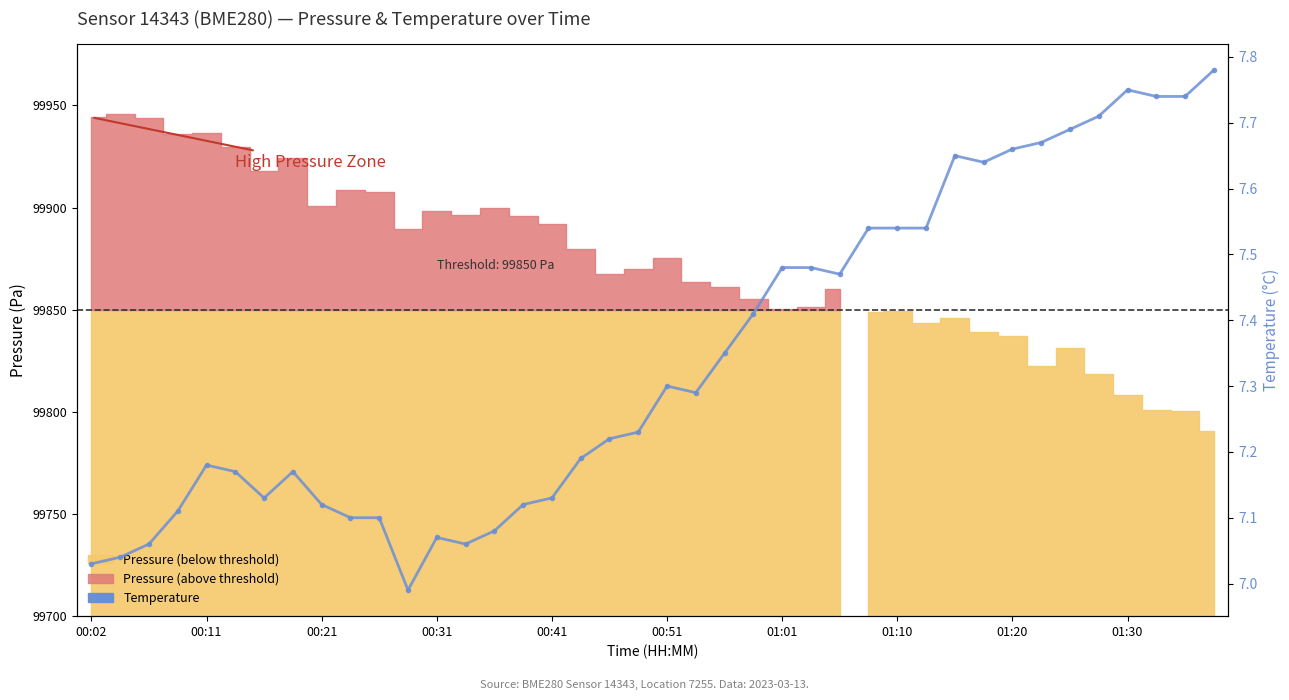

What is the label of the 40th point from the right?

00:02